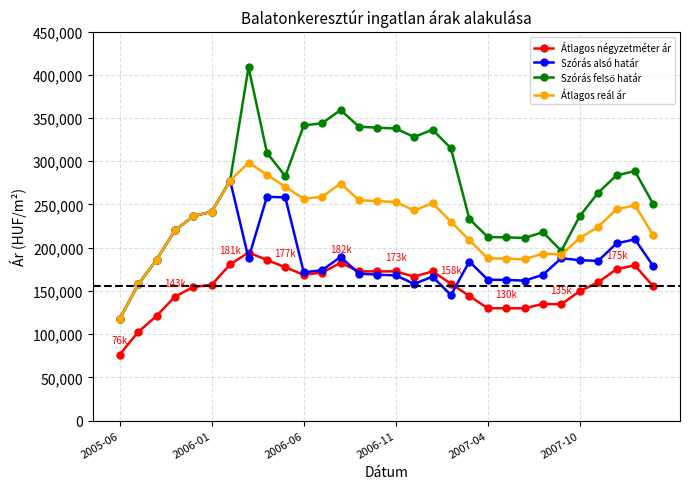

What is the minimum value shown in the chart?

76388